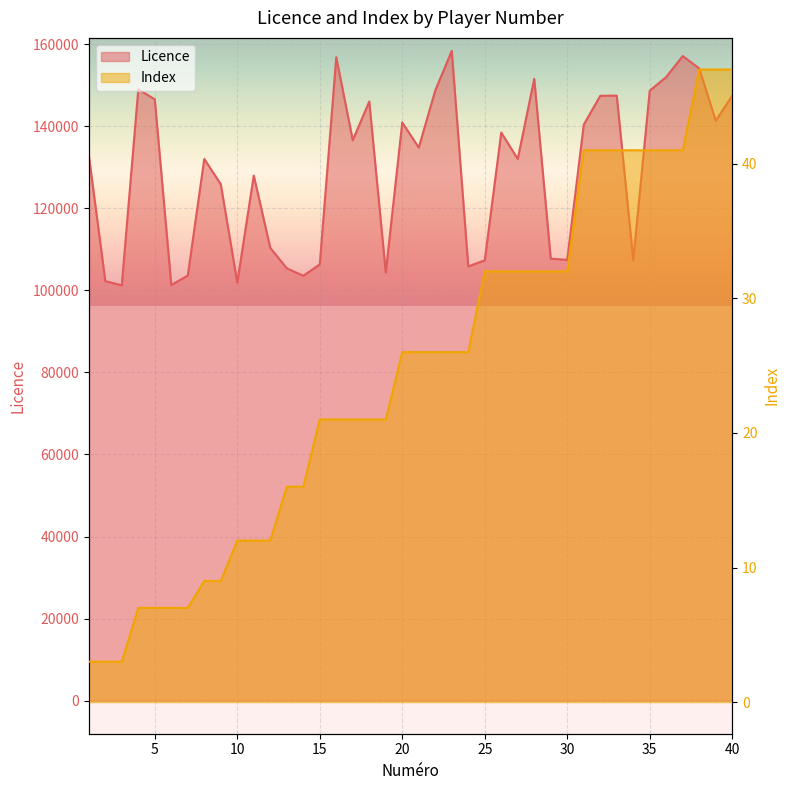

What is the minimum value shown in the chart?

3